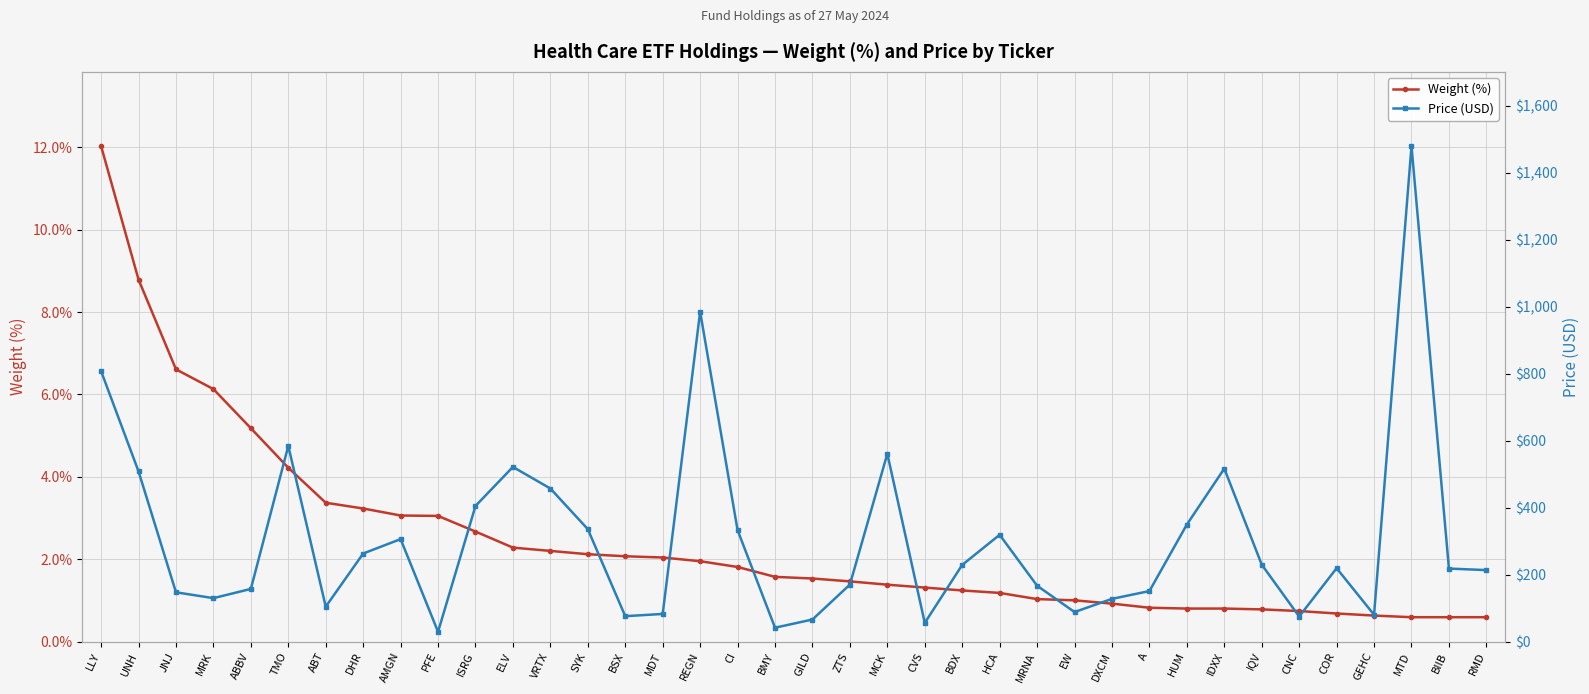

Rank the series at HCA from lowest to highest value.

Weight (%), Price (USD)